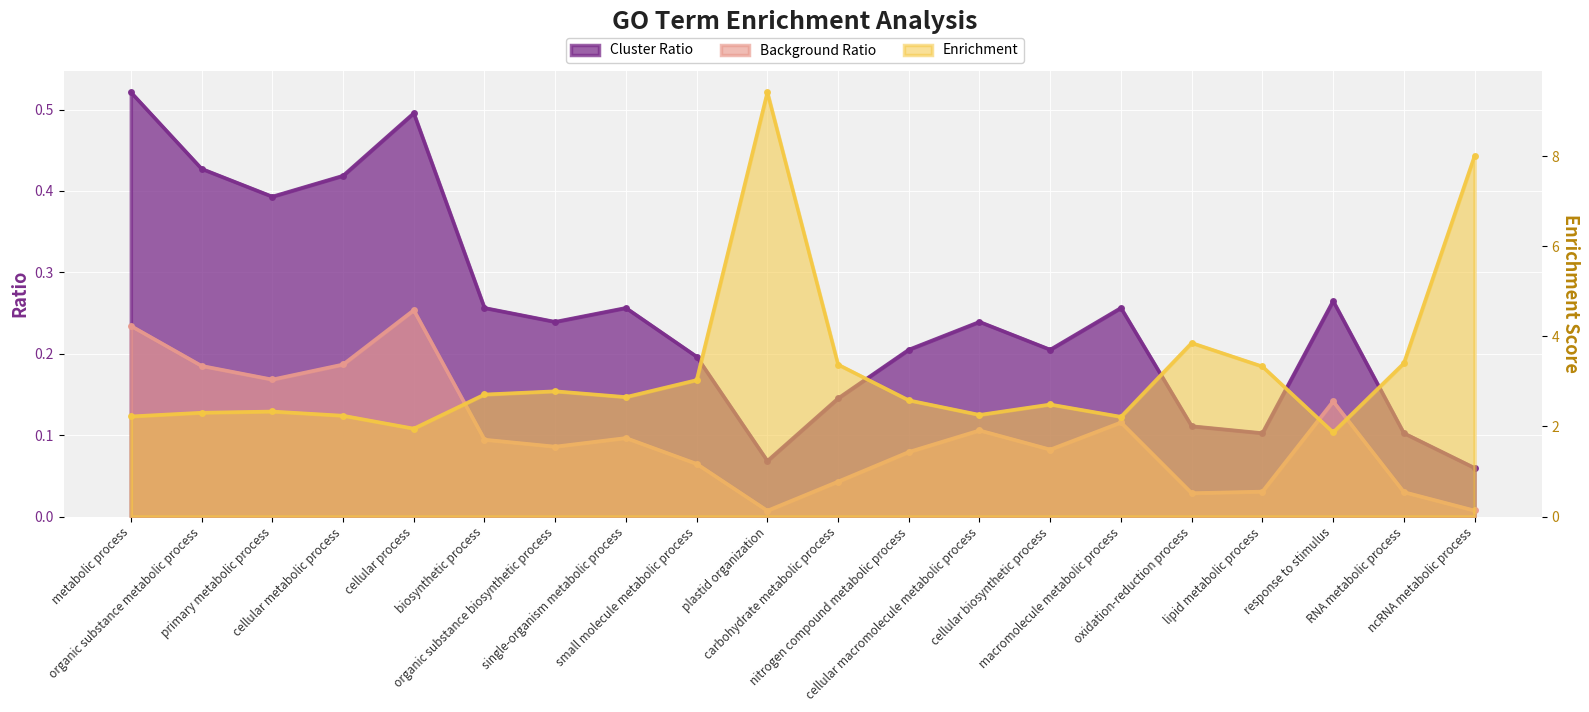

At which label does Background Ratio reach its peak?

cellular process